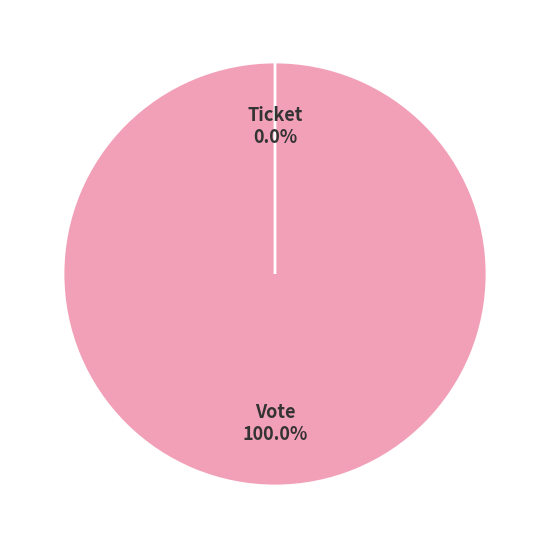

Rank the categories by value from highest to lowest.

Vote, Ticket